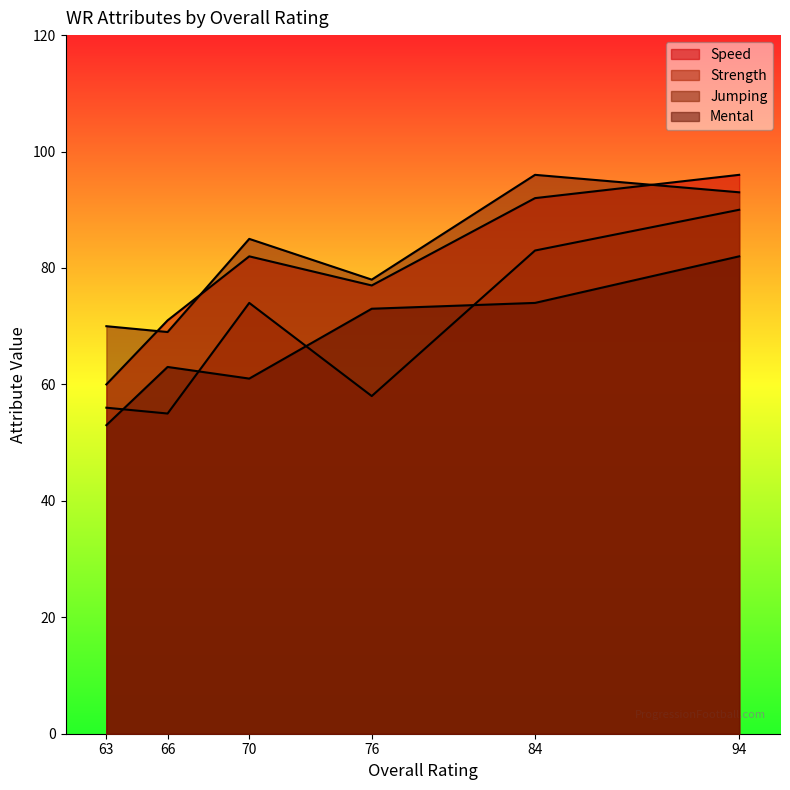

Is it true that jumping equals 51 at 76?

False